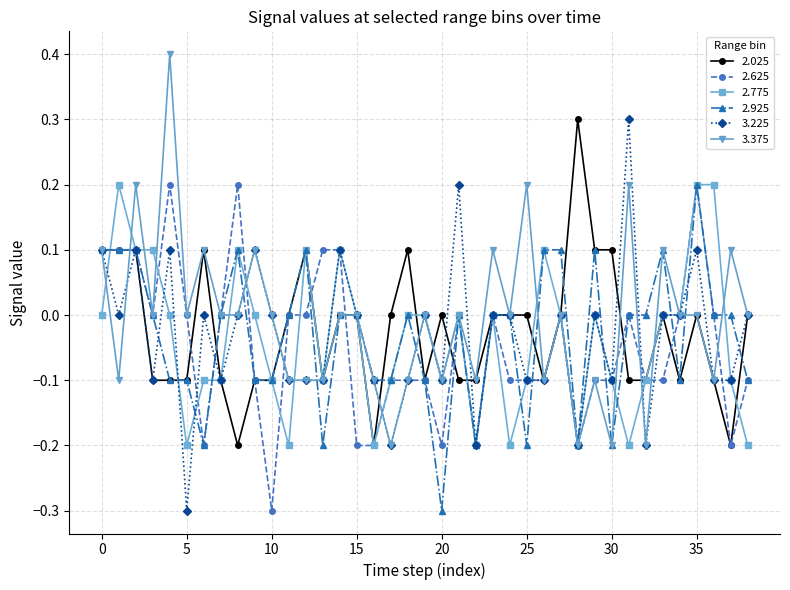

What is the minimum value shown in the chart?

-0.3